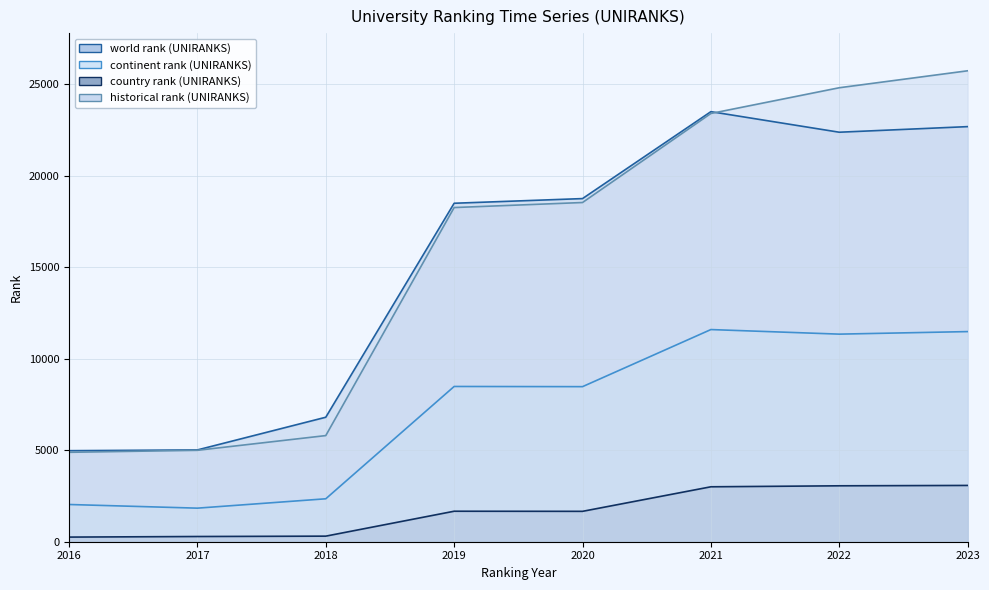

Where is the first local maximum for world rank (UNIRANKS)?

2021